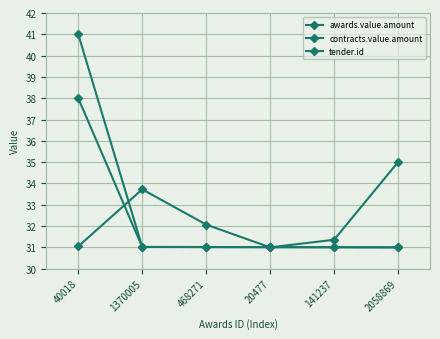

True or false: contracts.value.amount has a value of 51.6 at 2058869.

False